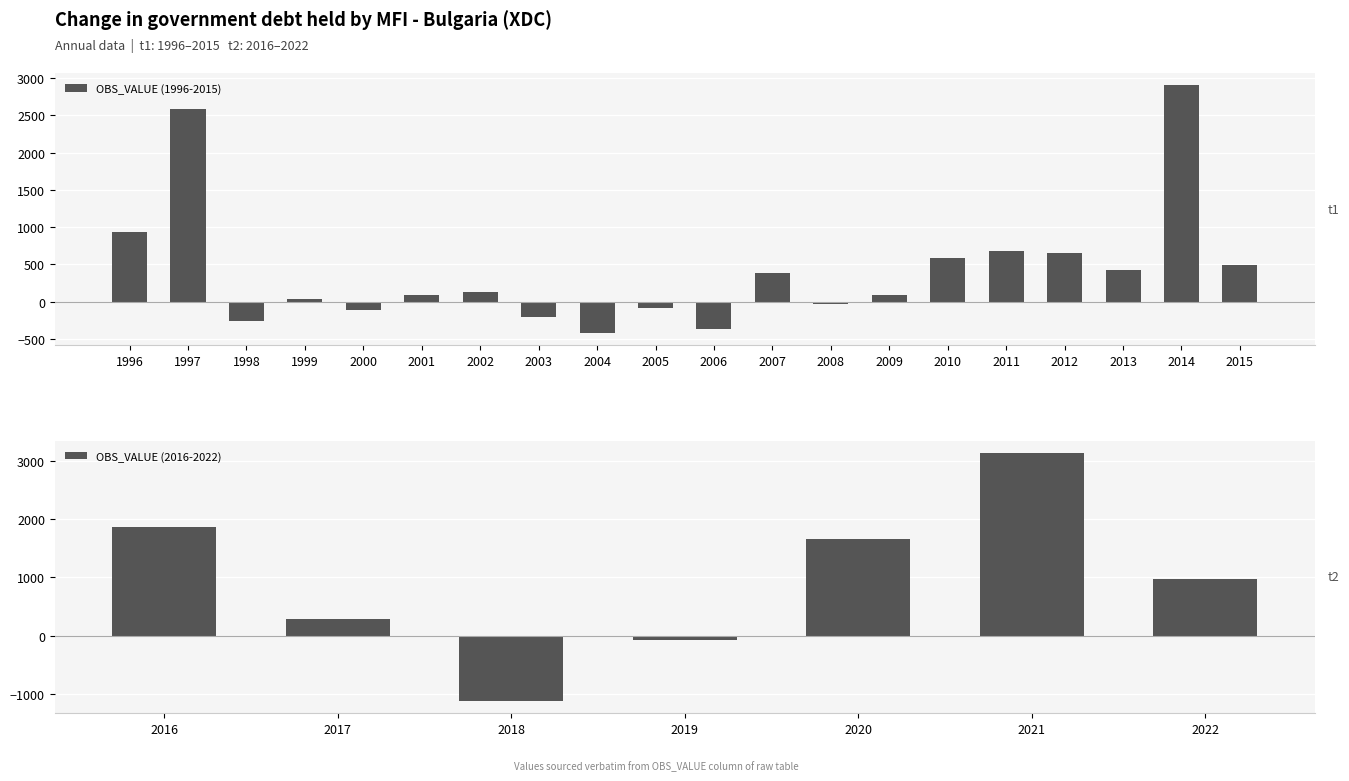

How many data points does each series have?

20